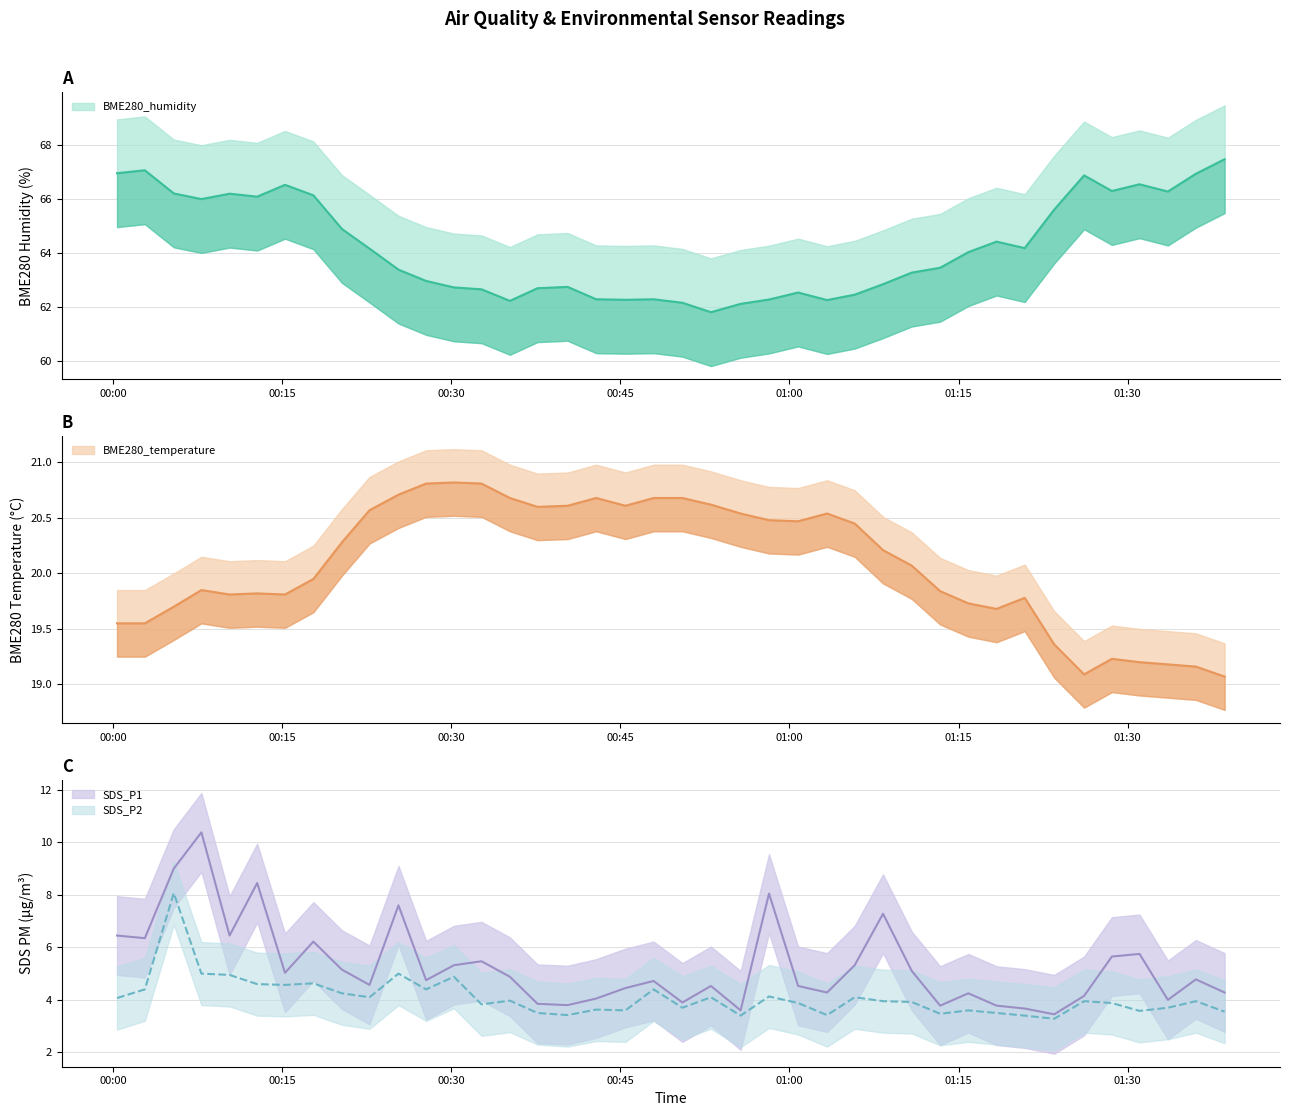

At 01:00, list the series in order from smallest to largest.

SDS_P2, SDS_P1, BME280_temperature, BME280_humidity